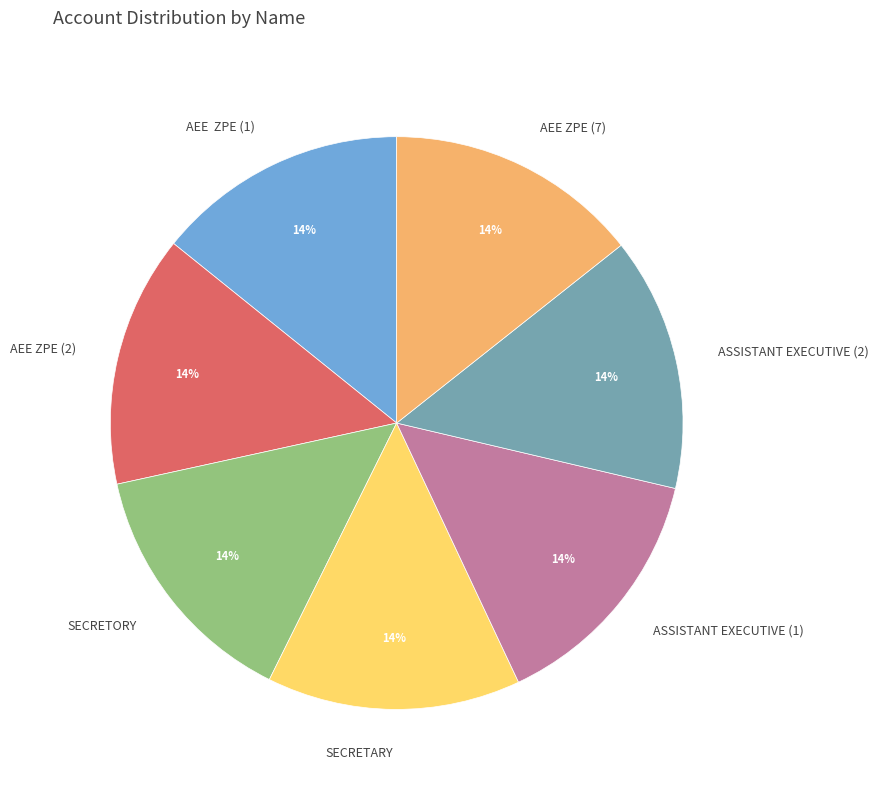

To the nearest percent, what portion does AEE ZPE (2) represent?

14%